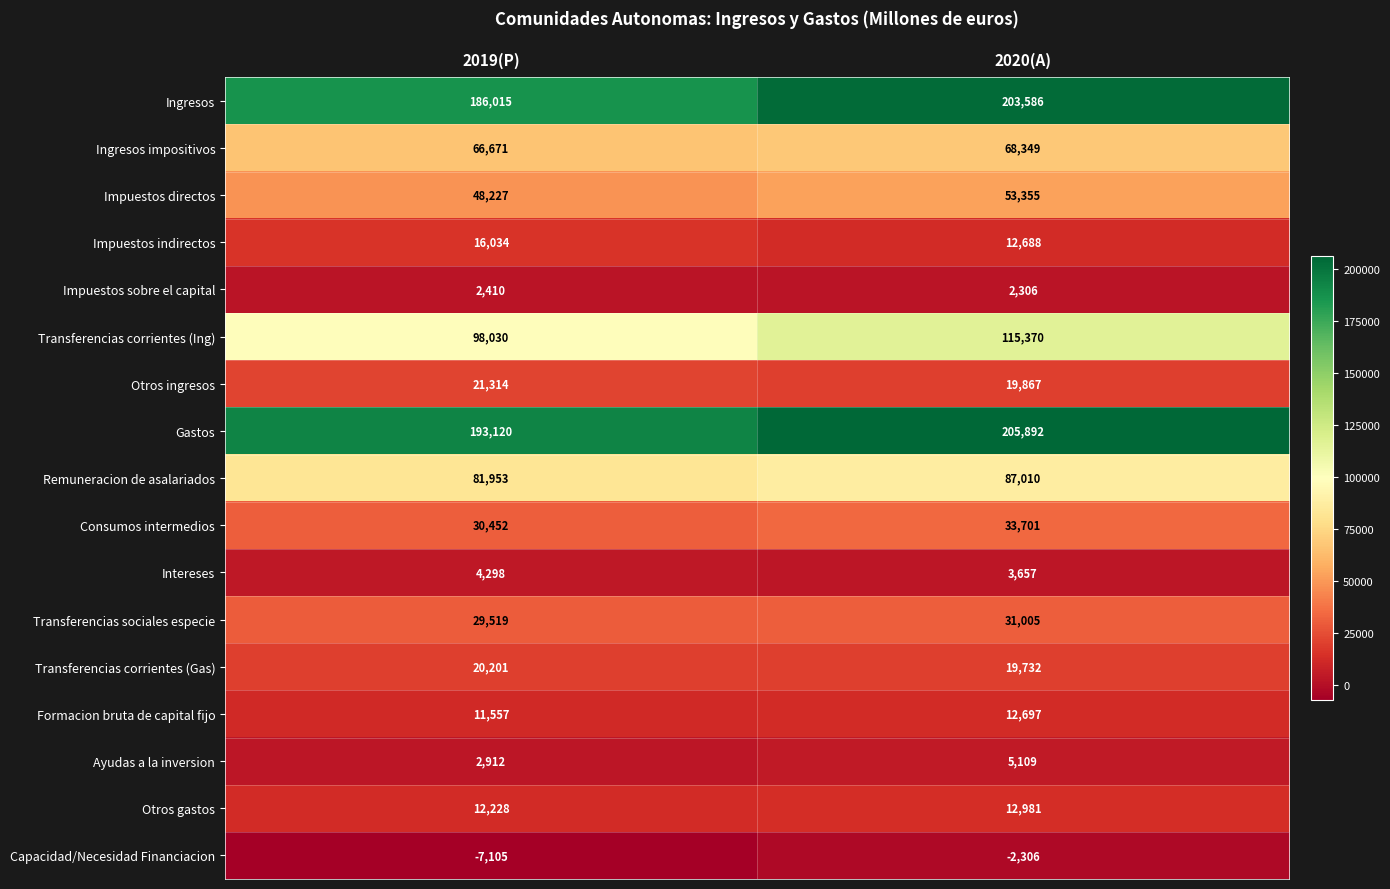

List the series in order of their peak value, lowest first.

Capacidad/Necesidad Financiacion, Impuestos sobre el capital, Intereses, Ayudas a la inversion, Formacion bruta de capital fijo, Otros gastos, Impuestos indirectos, Transferencias corrientes (Gas), Otros ingresos, Transferencias sociales especie, Consumos intermedios, Impuestos directos, Ingresos impositivos, Remuneracion de asalariados, Transferencias corrientes (Ing), Ingresos, Gastos